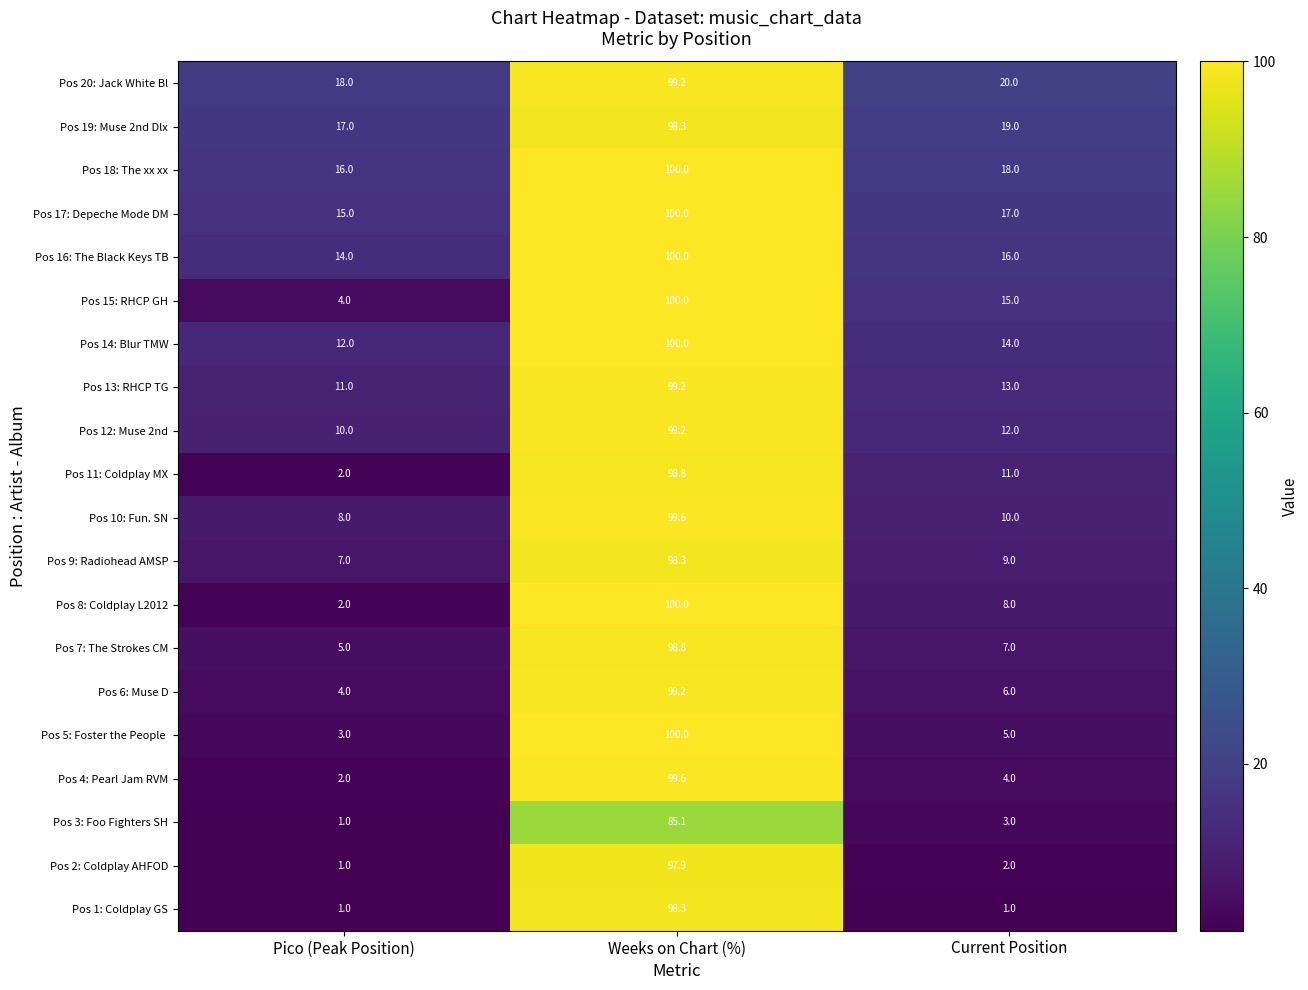

What is the average value of the Pos 15: RHCP GH series?

39.7